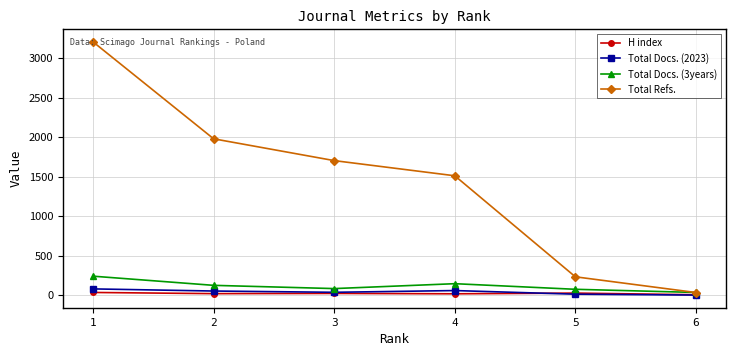

At which label does Total Docs. (2023) first exceed 52?

1